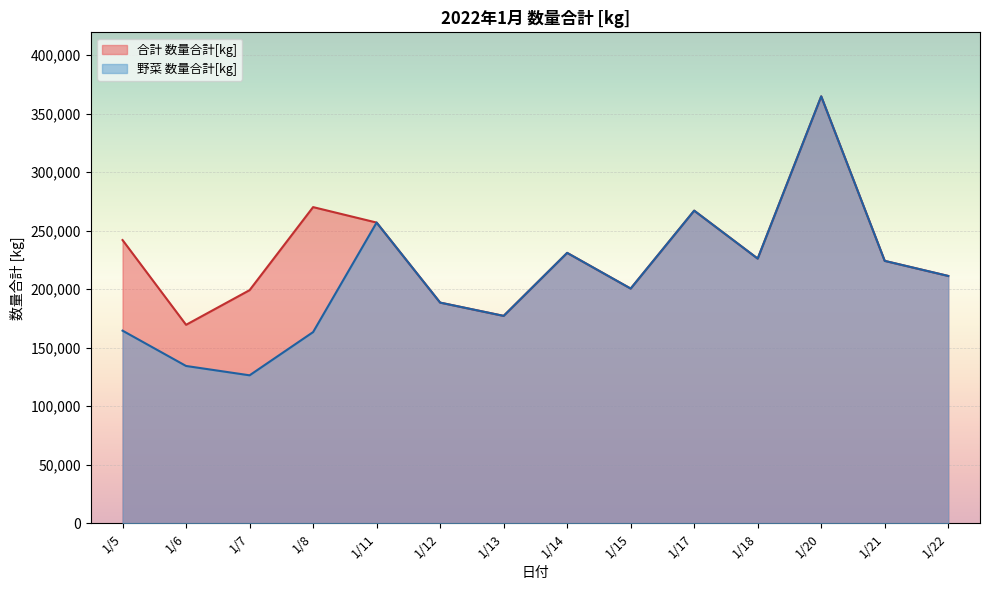

Reading left to right, list all the values displayed in this chart.

野菜 数量合計[kg]: 1/5=164559	1/6=134386	1/7=126400	1/8=163334	1/11=256922	1/12=188528	1/13=177175	1/14=231029	1/15=200519	1/17=267105	1/18=226126	1/20=364767	1/21=224178	1/22=211306
合計 数量合計[kg]: 1/5=241977	1/6=169560	1/7=199164	1/8=270134	1/11=256922	1/12=188528	1/13=177175	1/14=231029	1/15=200519	1/17=267105	1/18=226126	1/20=364767	1/21=224178	1/22=211306